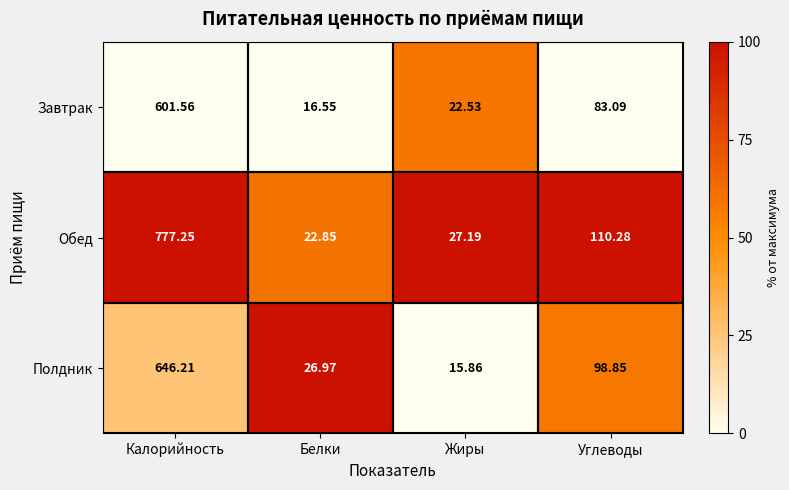

Is the value of Обед at Белки greater than the value of Полдник at Белки?

No